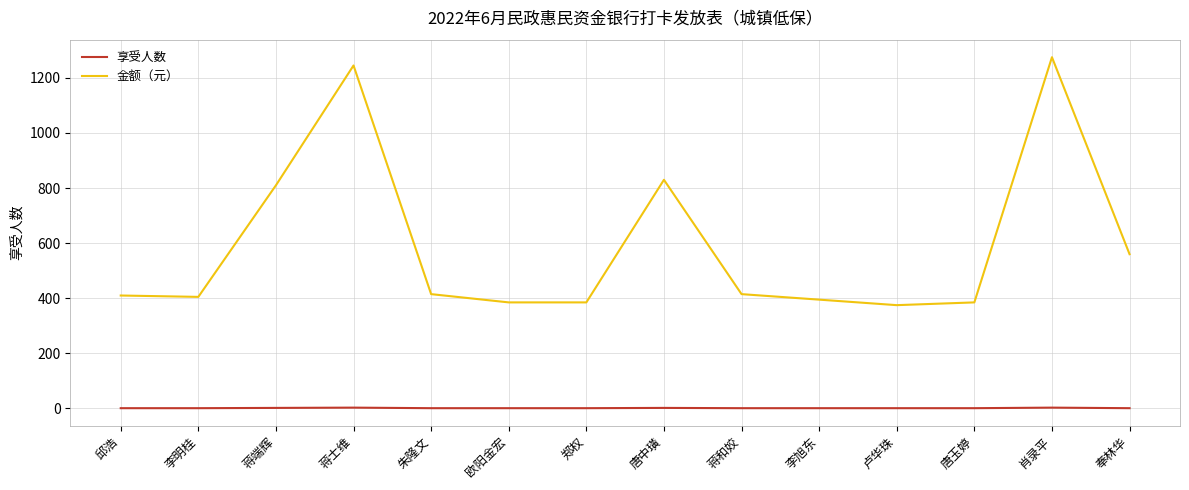

The 享受人数 series shows 1 at 唐玉婷. True or false?

True